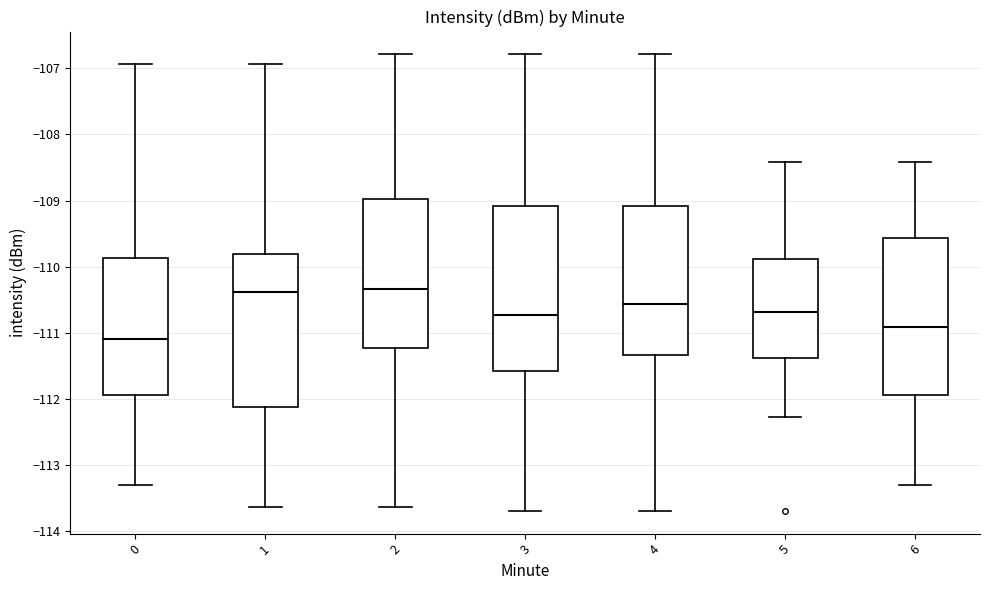

Reading left to right, transcribe this box plot: for each box, give where its median line is, the range the box spans, and where its two whiskers end, as read against the y-axis. The values are not printed on the chart, so give them approximately, as read against the axis.

0: median -111.1, box -111.9 to -109.9, whiskers -113.3 to -106.9
1: median -110.4, box -112.1 to -109.8, whiskers -113.6 to -106.9
2: median -110.3, box -111.2 to -109.0, whiskers -113.6 to -106.8
3: median -110.7, box -111.6 to -109.1, whiskers -113.7 to -106.8
4: median -110.6, box -111.3 to -109.1, whiskers -113.7 to -106.8
5: median -110.7, box -111.4 to -109.9, whiskers -112.3 to -108.4
6: median -110.9, box -111.9 to -109.6, whiskers -113.3 to -108.4